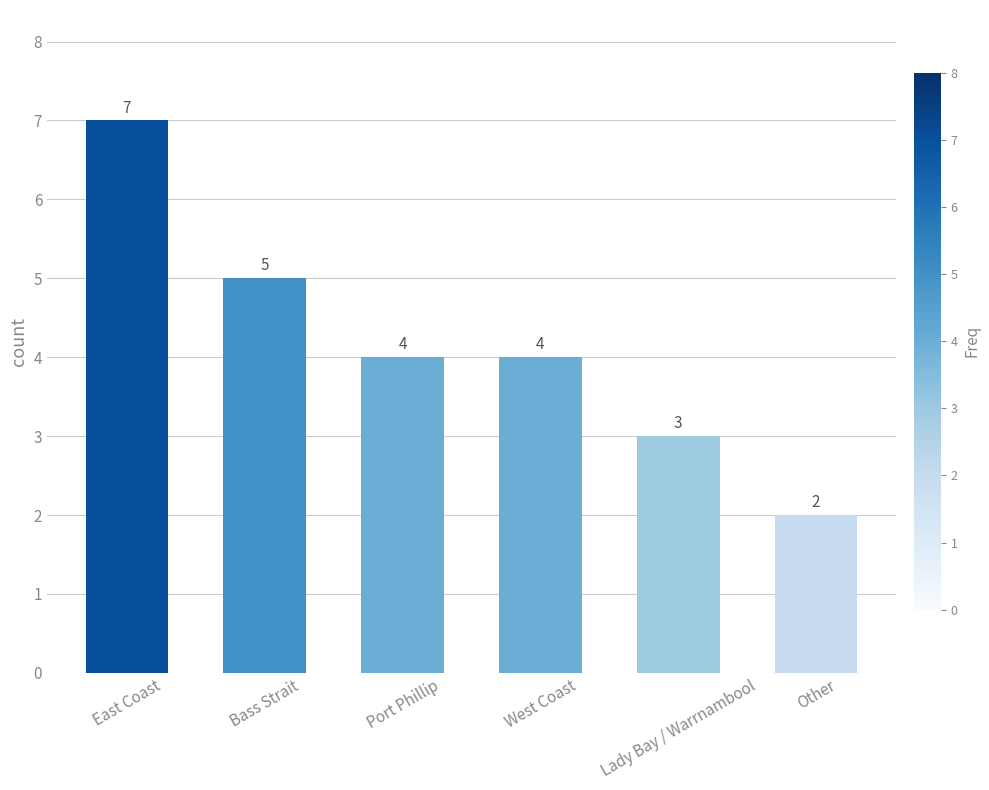

The chart shows a value of 7 at East Coast. True or false?

True